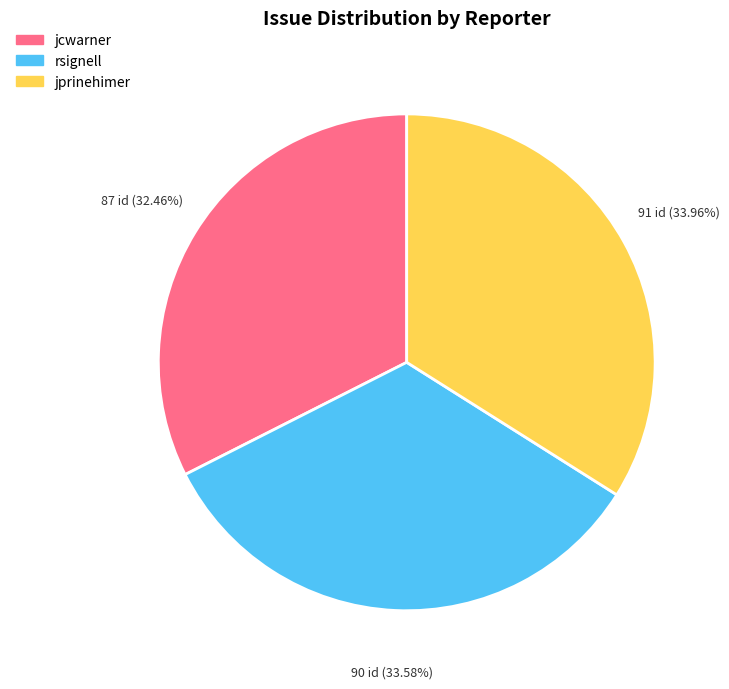

Is there any slice that represents more than half of the pie?

No